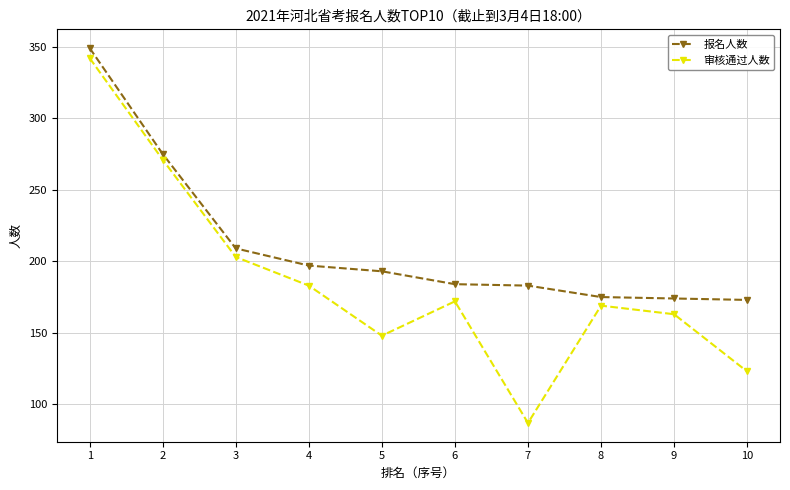

The 报名人数 series shows 48 at 10. True or false?

False